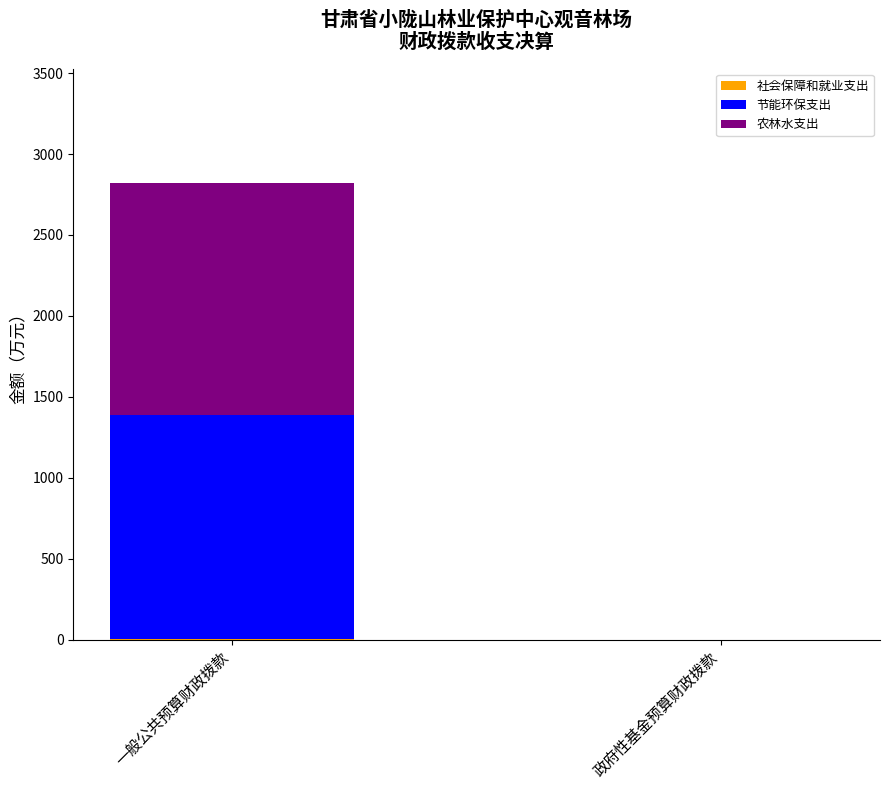

Count the number of data series in this chart.

3